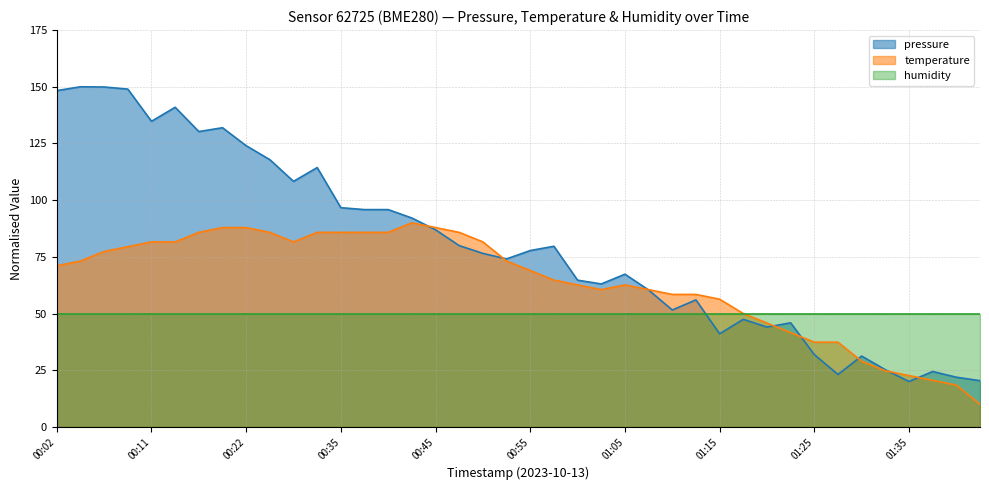

What is the value of the temperature point at the 40th from the left?

10.0